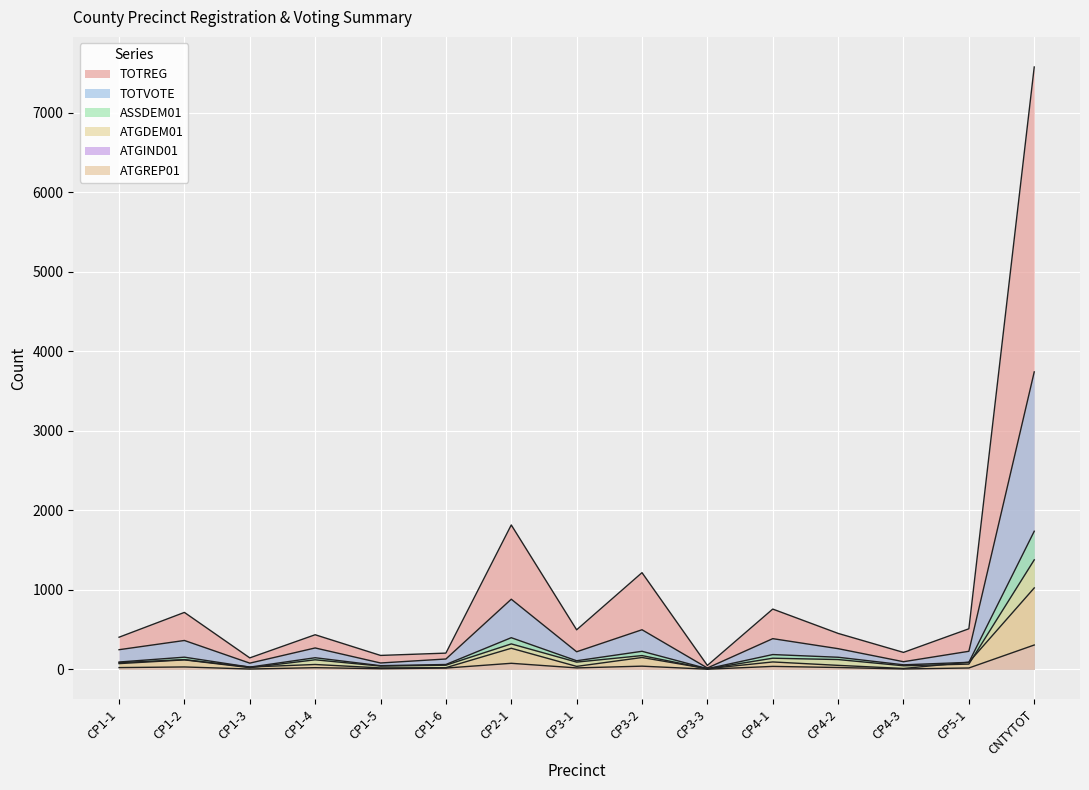

Reading right to left, extract all data points from this chart.

TOTREG: 7575	509	212	451	757	48	1215	496	1815	203	174	434	143	715	403
TOTVOTE: 3740	226	95	259	385	16	497	220	881	129	79	268	77	362	246
ASSDEM01: 1736	87	56	151	185	7	226	107	397	60	45	145	27	152	91
ATGDEM01: 1376	65	44	122	139	6	172	90	319	51	40	119	20	118	71
ATGIND01: 305	16	4	22	36	1	39	17	75	15	7	20	3	29	21
ATGREP01: 1023	88	10	49	92	7	148	36	264	20	17	60	28	121	83